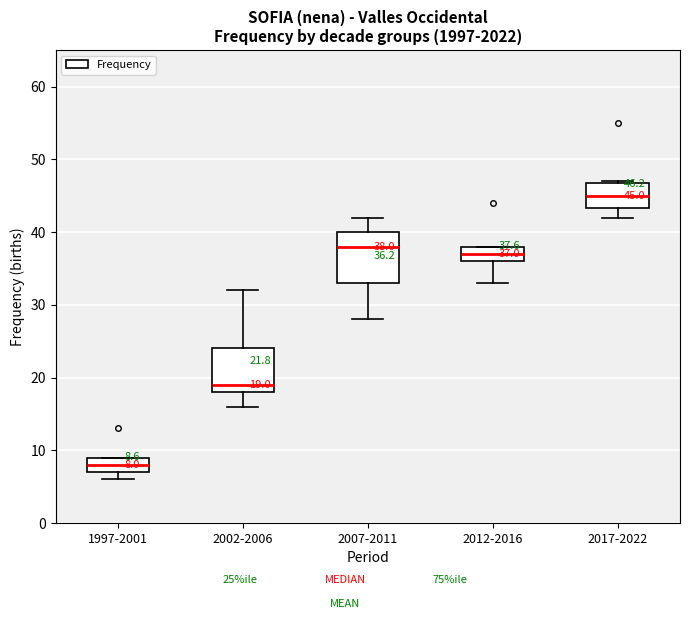

Which box's median line is the highest?

2017-2022